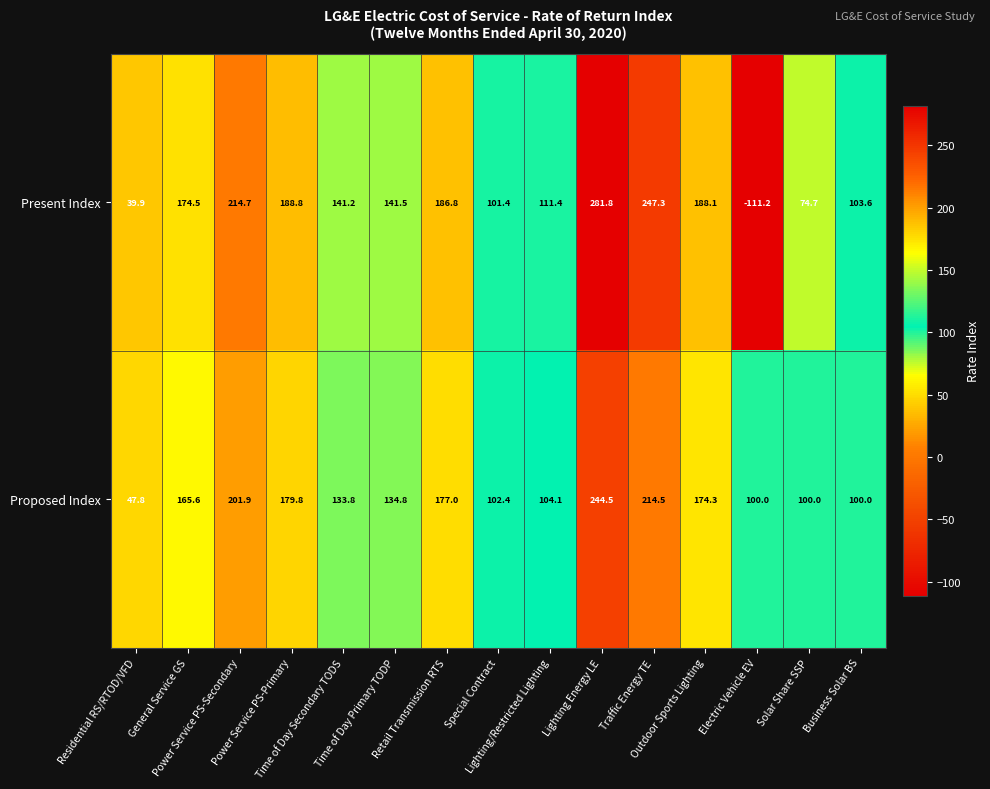

At how many categories does at least one series exceed 212?

3